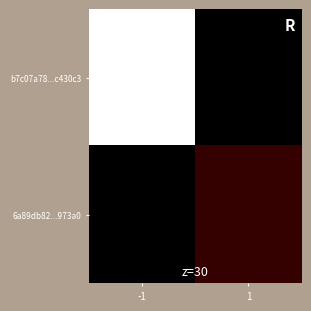

How many categories are shown in the chart?

2